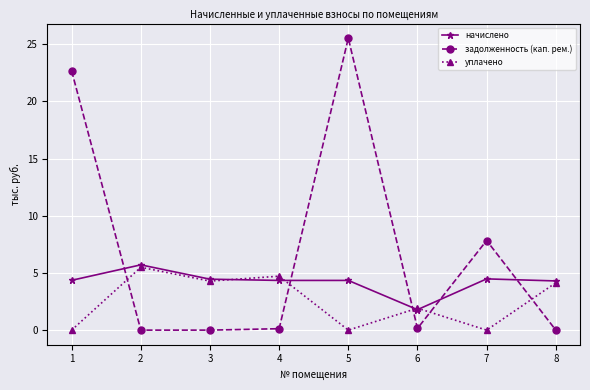

True or false: начислено and задолженность (кап. рем.) intersect in this chart.

True